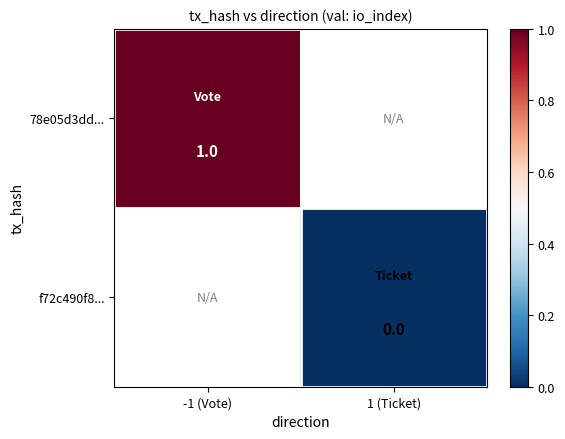

Is it true that 78e05d3dd... equals 1 at -1 (Vote)?

True